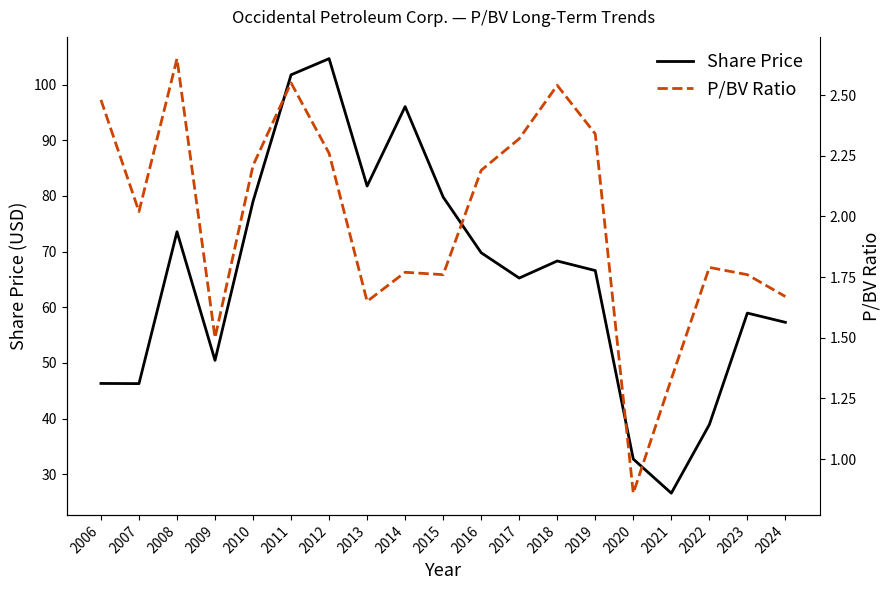

What is the maximum value shown in the chart?

104.7